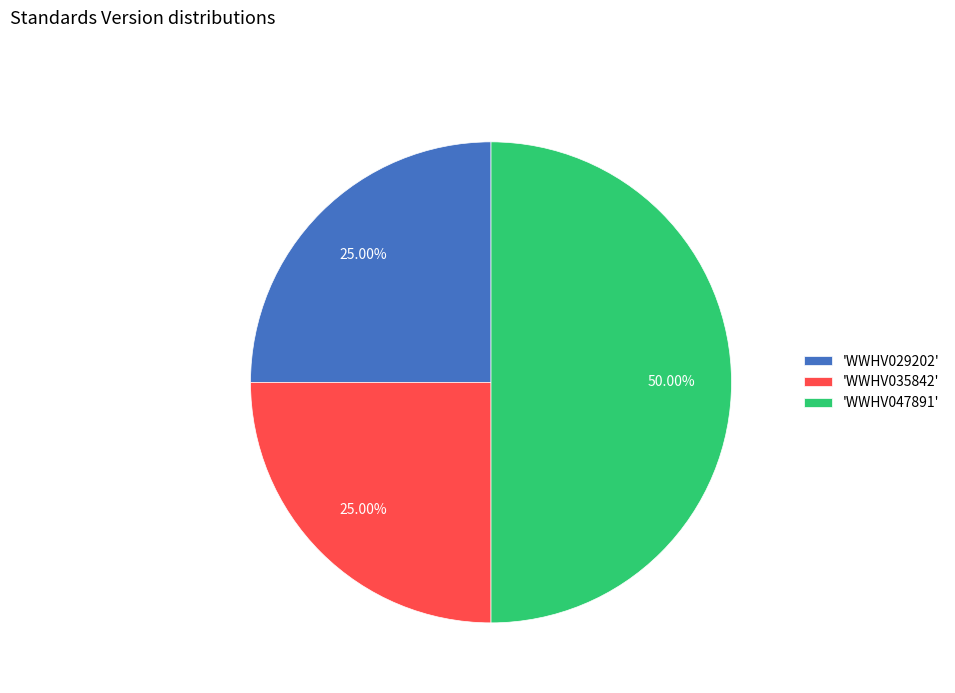

How many segments does this pie chart have?

3